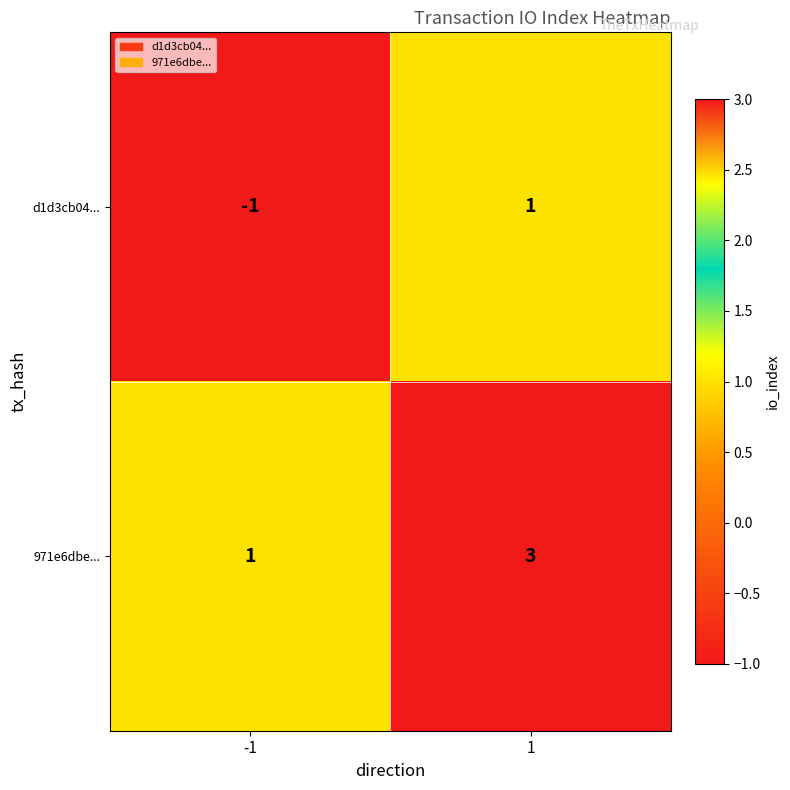

List the series in order of their overall mean, highest first.

971e6dbe..., d1d3cb04...